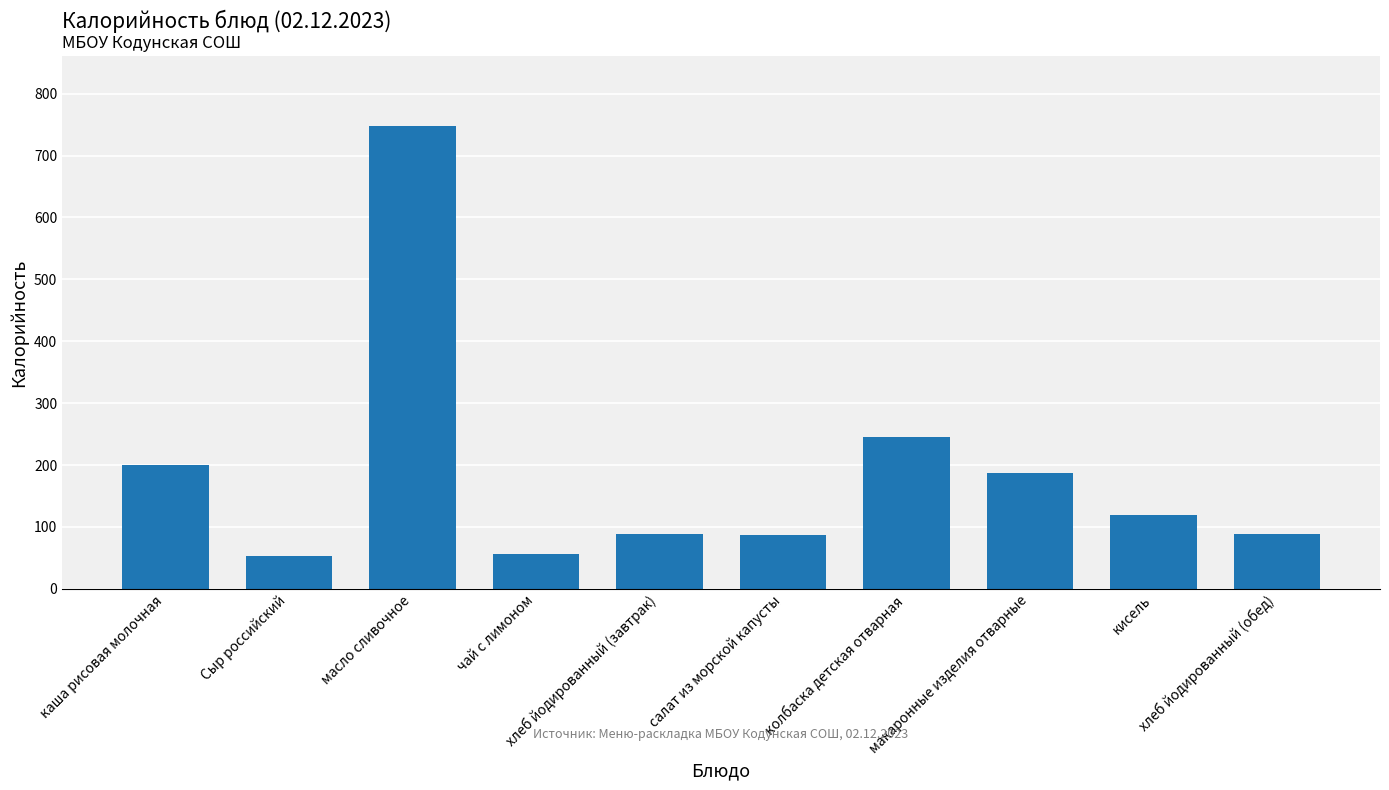

The value at макаронные изделия отварные is 262.4. True or false?

False